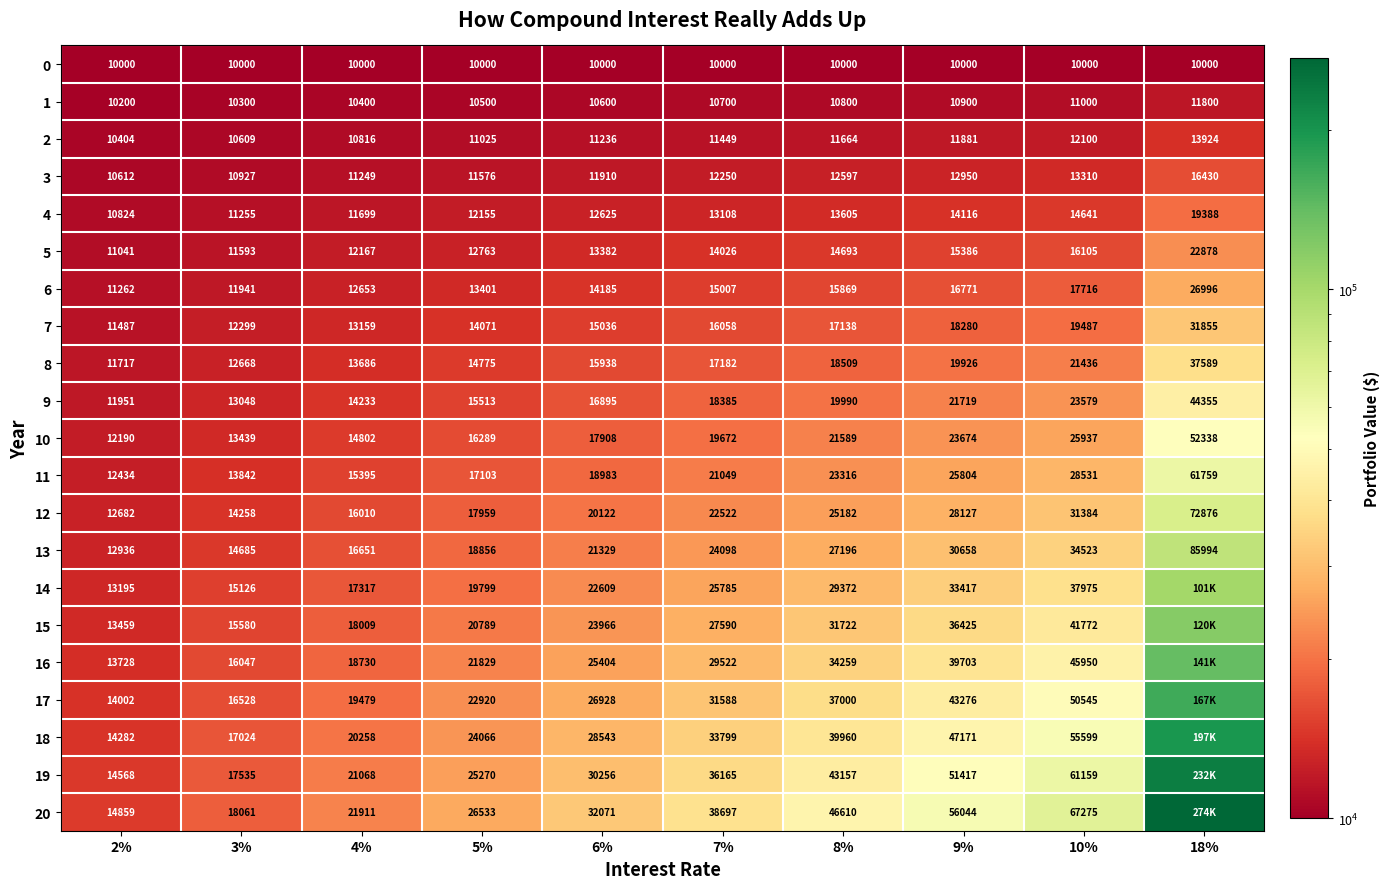

Which series has the largest total across all categories?

20